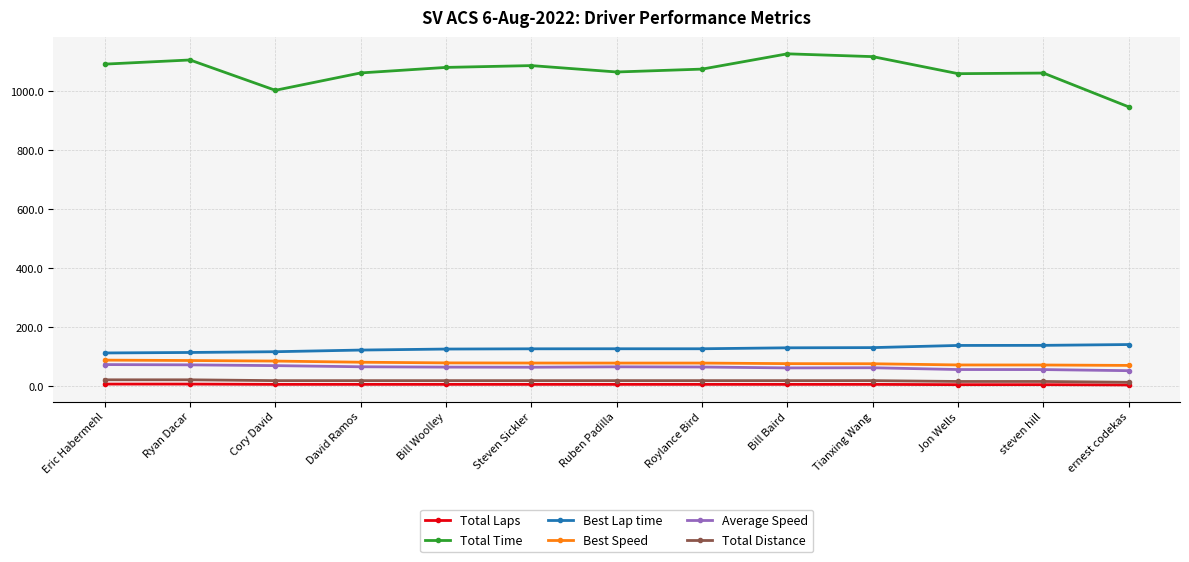

How many data points in Total Distance are less than 19?

3